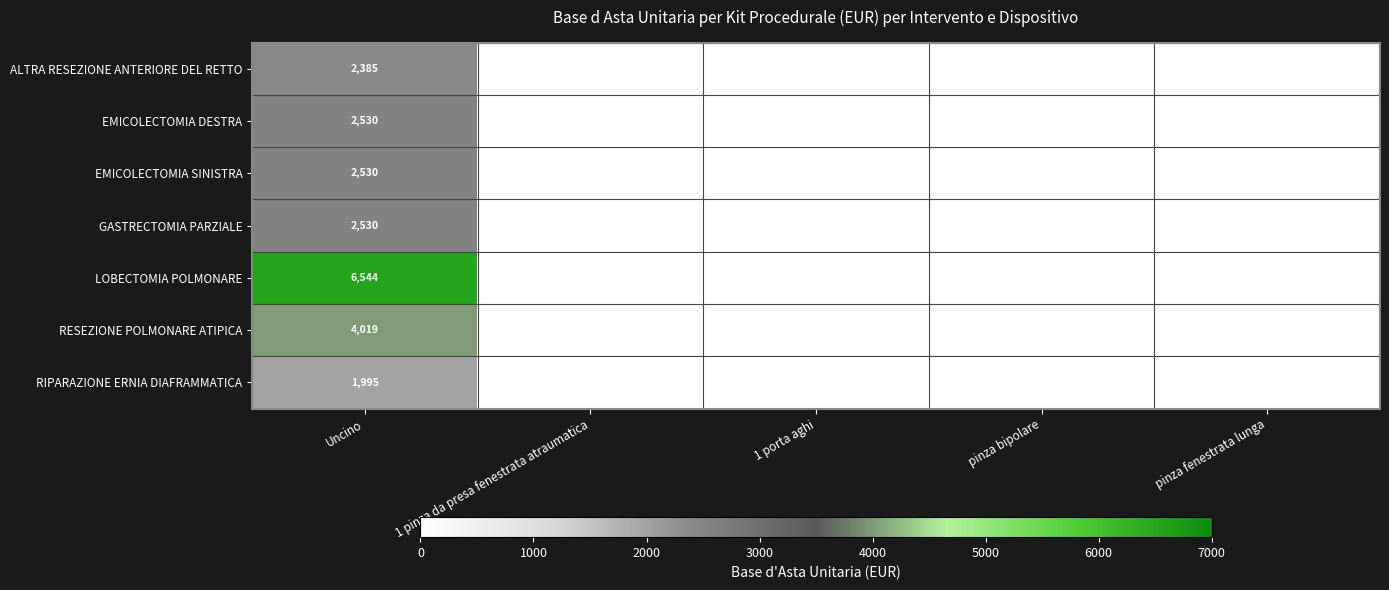

Which series has the largest range (max minus min)?

LOBECTOMIA POLMONARE